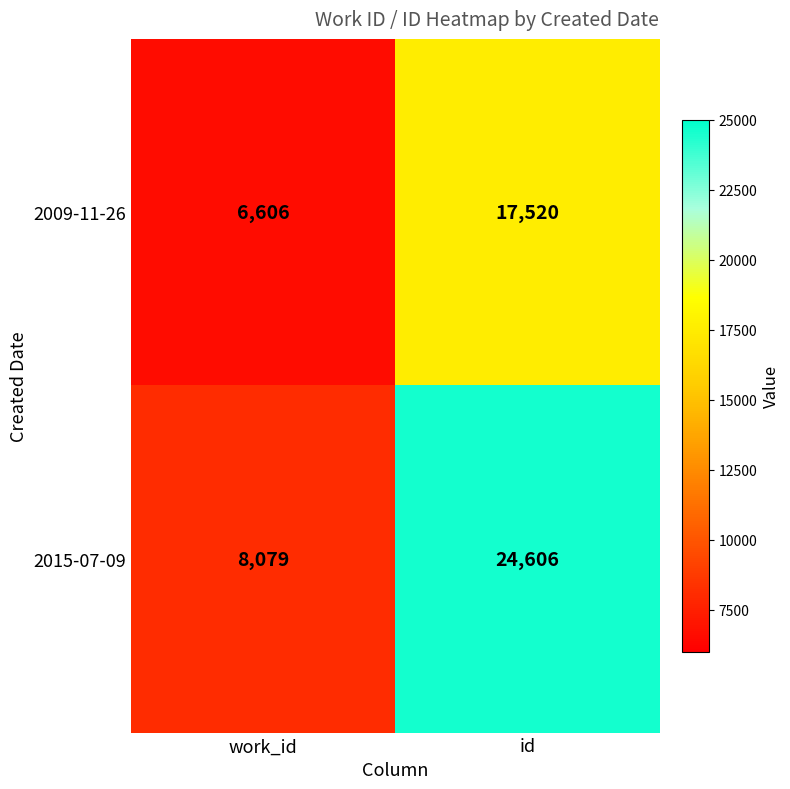

Rank the series at work_id from highest to lowest value.

2015-07-09, 2009-11-26